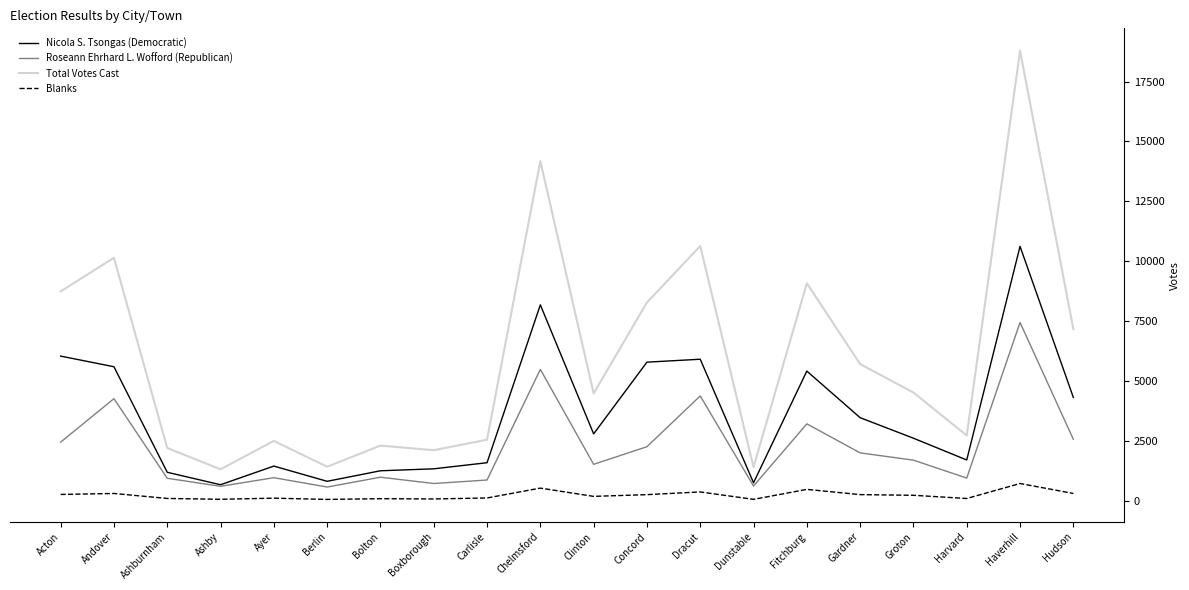

What is the sum of the Blanks values at Dracut and Gardner?

604